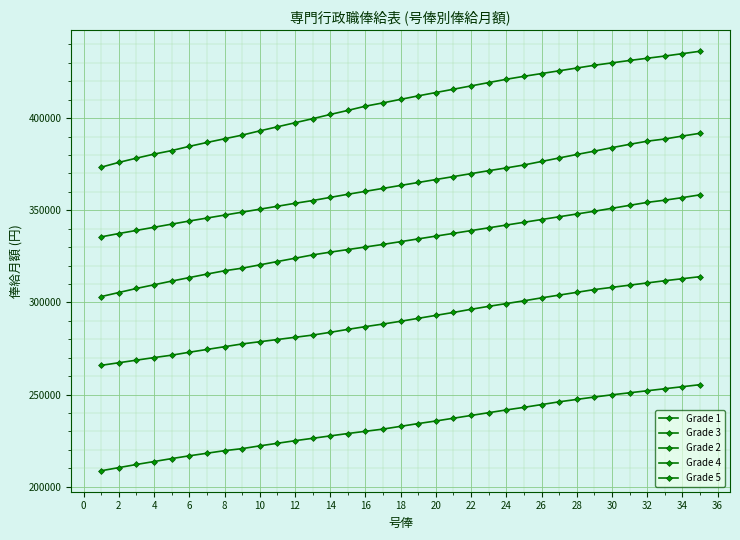

Does the chart display data point markers on the line(s)?

Yes